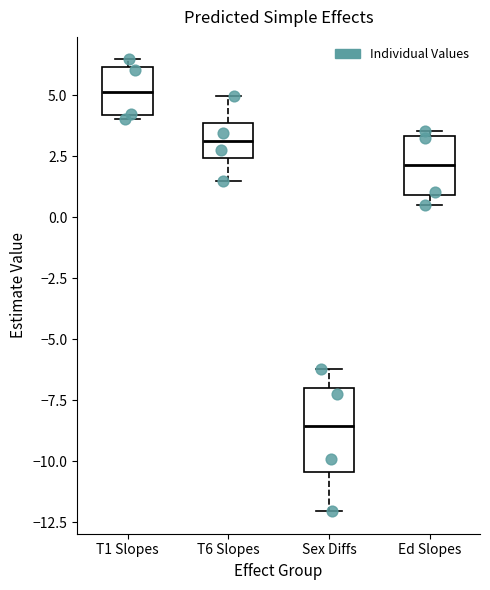

Which box's median line is the highest?

T1 Slopes